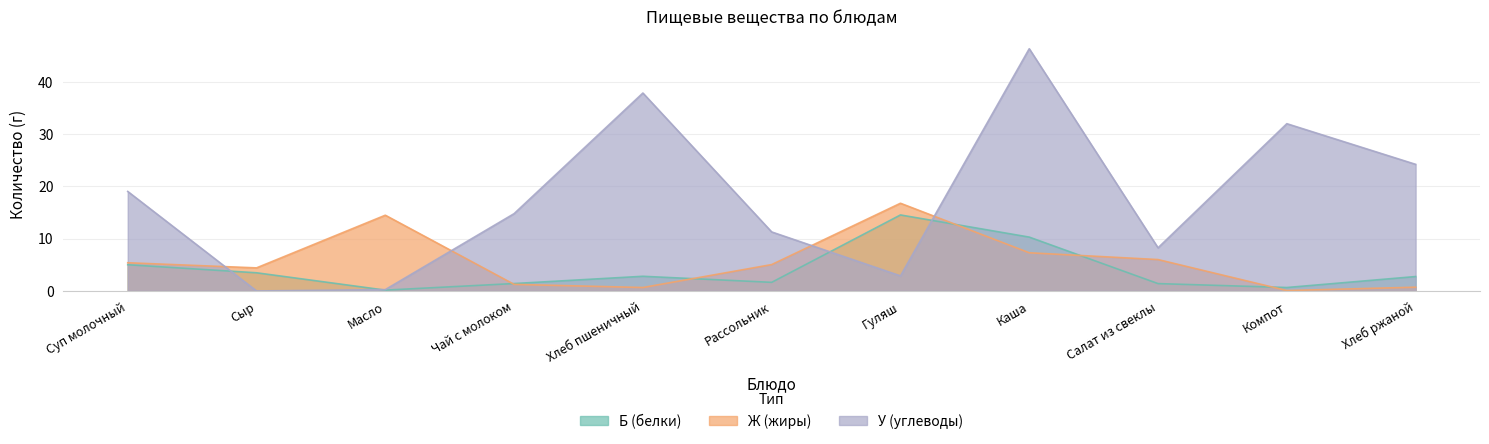

What is the highest value of the Ж (жиры) series?

16.8